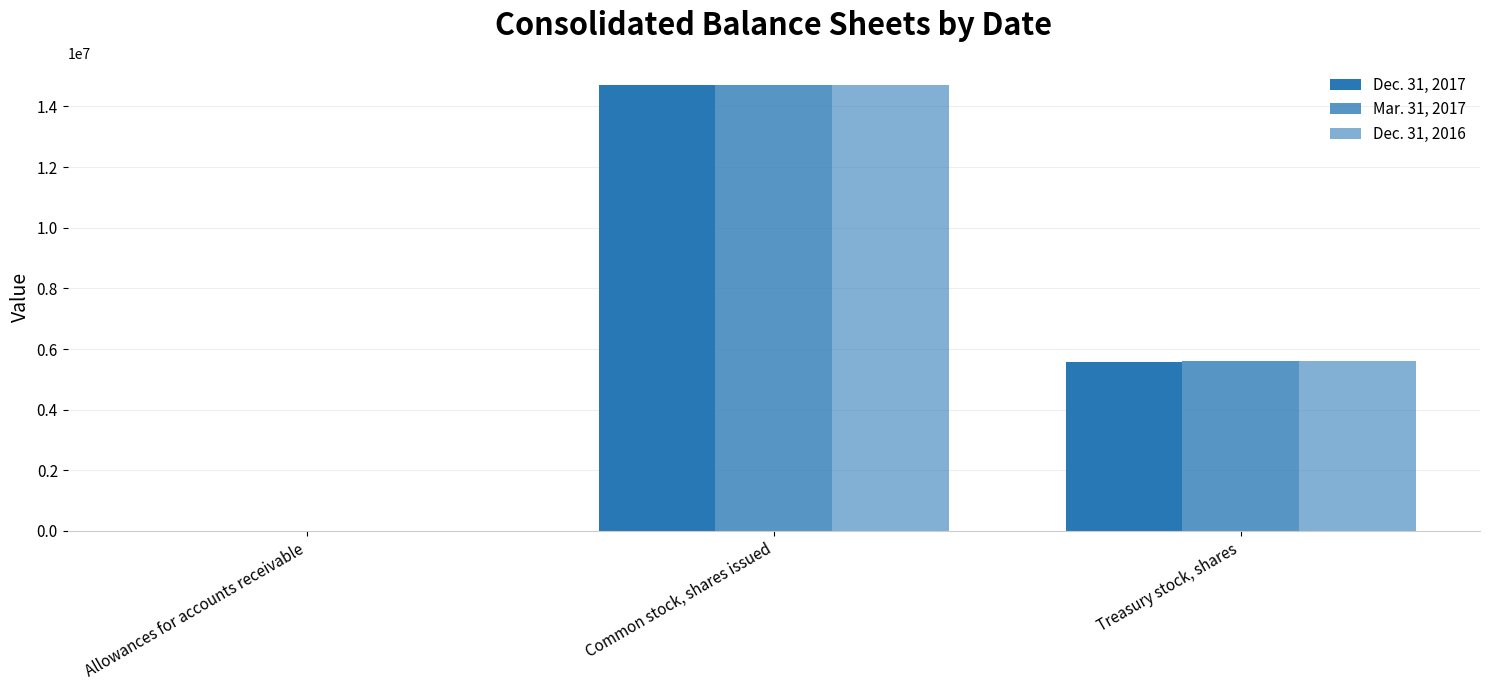

What value does the Mar. 31, 2017 series have at Common stock, shares issued, to the nearest 100?

14703100